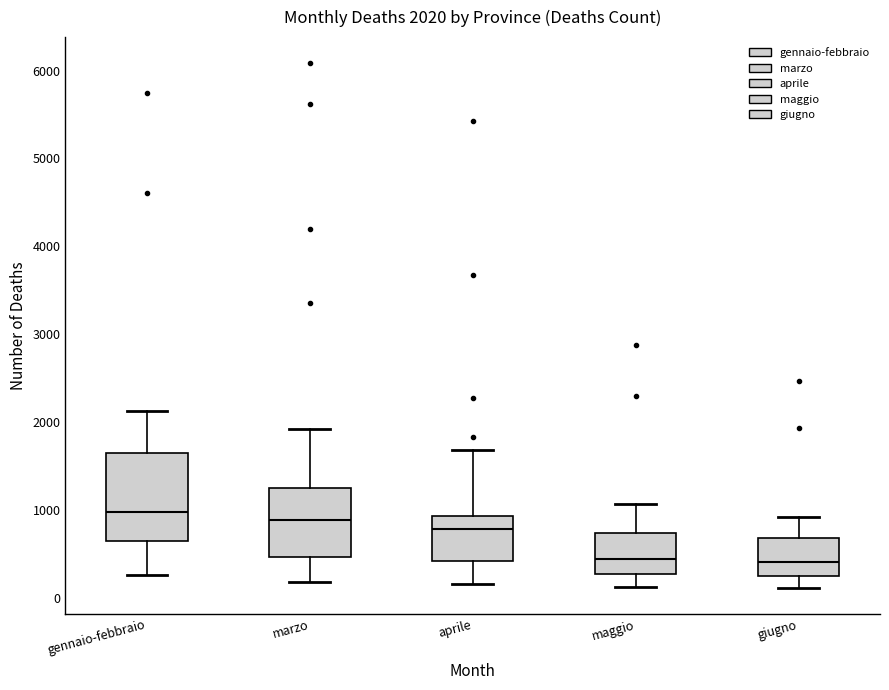

Which box is the tallest, from its lower edge to its upper edge?

gennaio-febbraio